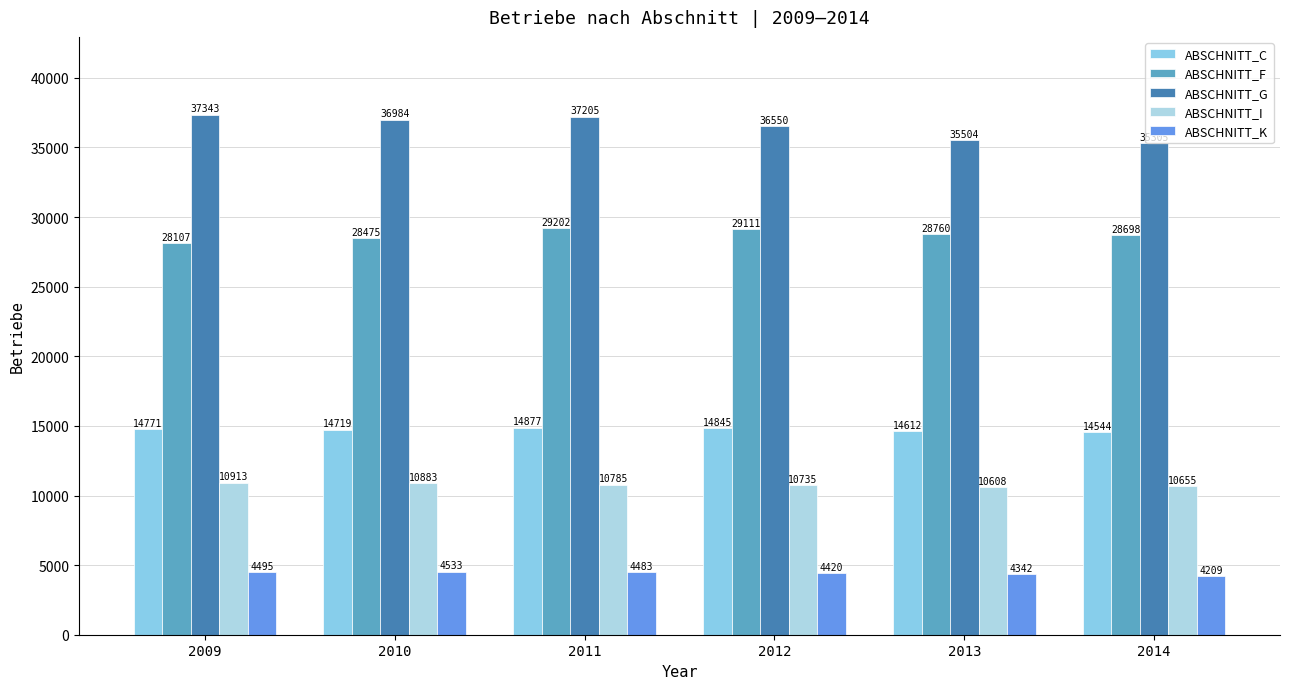

Is the value of ABSCHNITT_K at 2013 greater than the value of ABSCHNITT_G at 2010?

No